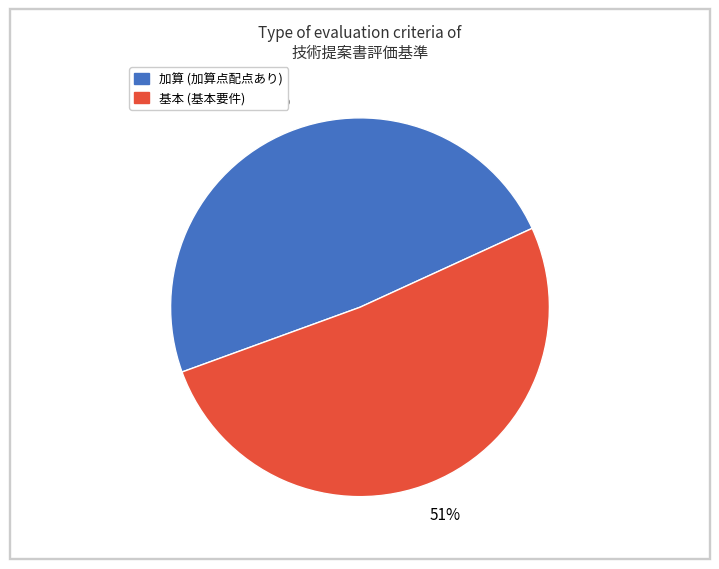

To the nearest percent, what is the combined percentage of 加算 and 基本?

100%